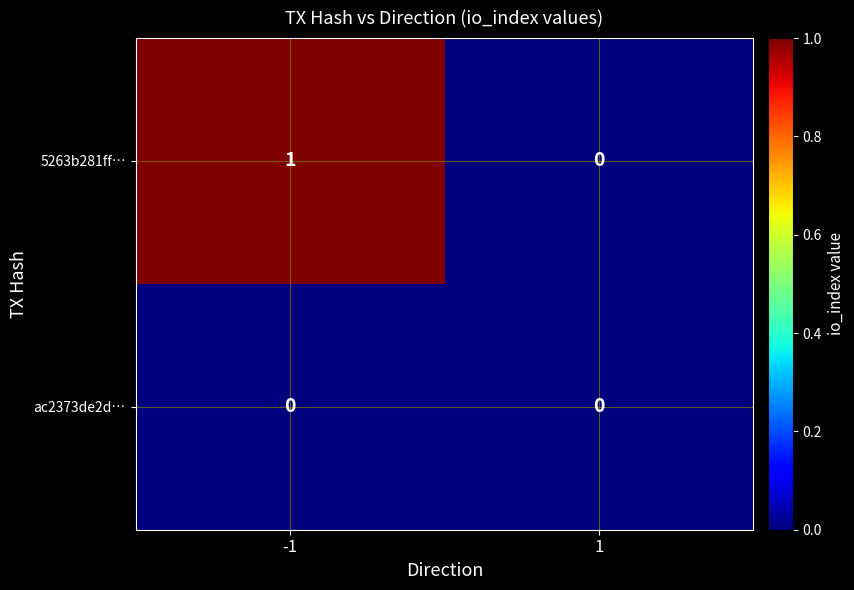

Which series has the largest total across all categories?

5263b281ff…